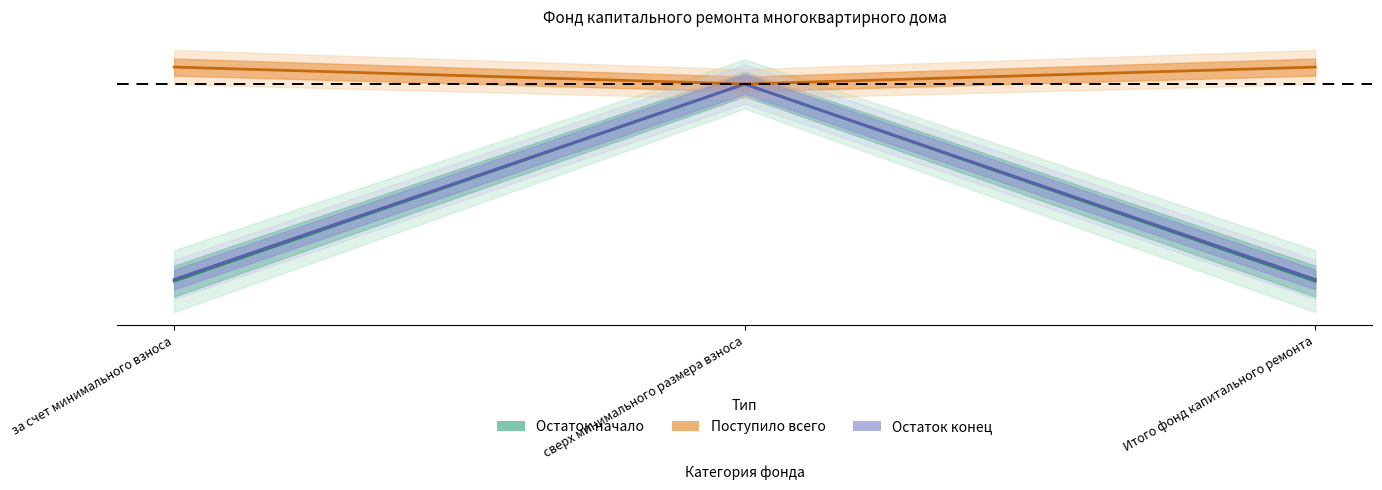

The Поступило всего series shows -0.8 at Итого фонд капитального ремонта. True or false?

True